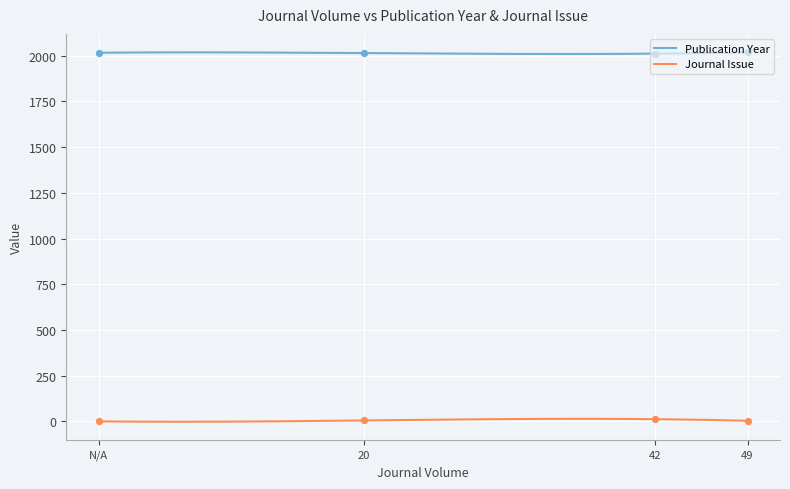

At how many categories does at least one series exceed 1936?

4